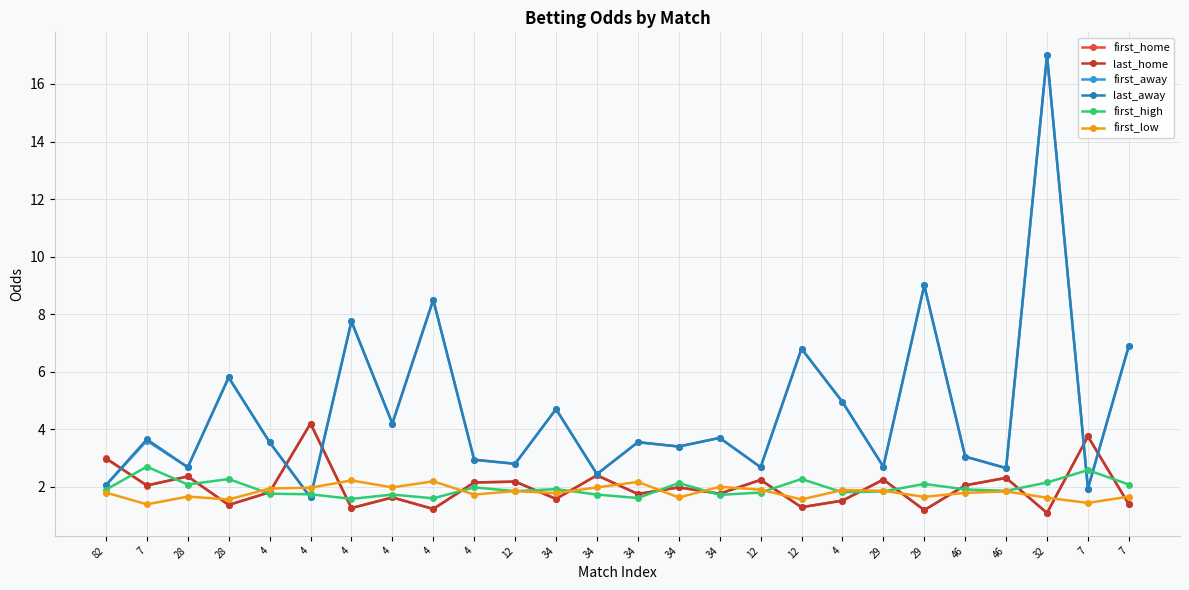

Reading right to left, transcribe all the data shown in this chart.

first_home: 1.4	3.8	1.1	2.3	2.0	1.2	2.2	1.5	1.3	2.2	1.8	2.0	1.8	2.4	1.6	2.2	2.1	1.2	1.6	1.3	4.2	1.8	1.4	2.4	2.0	3.0
last_home: 1.4	3.8	1.1	2.3	2.0	1.2	2.2	1.5	1.3	2.2	1.8	2.0	1.8	2.4	1.6	2.2	2.1	1.2	1.6	1.3	4.2	1.8	1.4	2.4	2.0	3.0
first_away: 6.9	1.9	17.0	2.6	3.0	9.0	2.7	5.0	6.8	2.7	3.7	3.4	3.5	2.4	4.7	2.8	2.9	8.5	4.2	7.8	1.6	3.5	5.8	2.7	3.6	2.0
last_away: 6.9	1.9	17.0	2.6	3.0	9.0	2.7	5.0	6.8	2.7	3.7	3.4	3.5	2.4	4.7	2.8	2.9	8.5	4.2	7.8	1.6	3.5	5.8	2.7	3.6	2.1
first_high: 2.1	2.6	2.1	1.9	1.9	2.1	1.8	1.8	2.3	1.8	1.7	2.1	1.6	1.7	1.9	1.9	2.0	1.6	1.7	1.6	1.7	1.8	2.3	2.1	2.7	1.9
first_low: 1.7	1.4	1.6	1.8	1.8	1.6	1.9	1.9	1.6	1.9	2.0	1.6	2.2	2.0	1.8	1.9	1.7	2.2	2.0	2.2	2.0	1.9	1.6	1.7	1.4	1.8